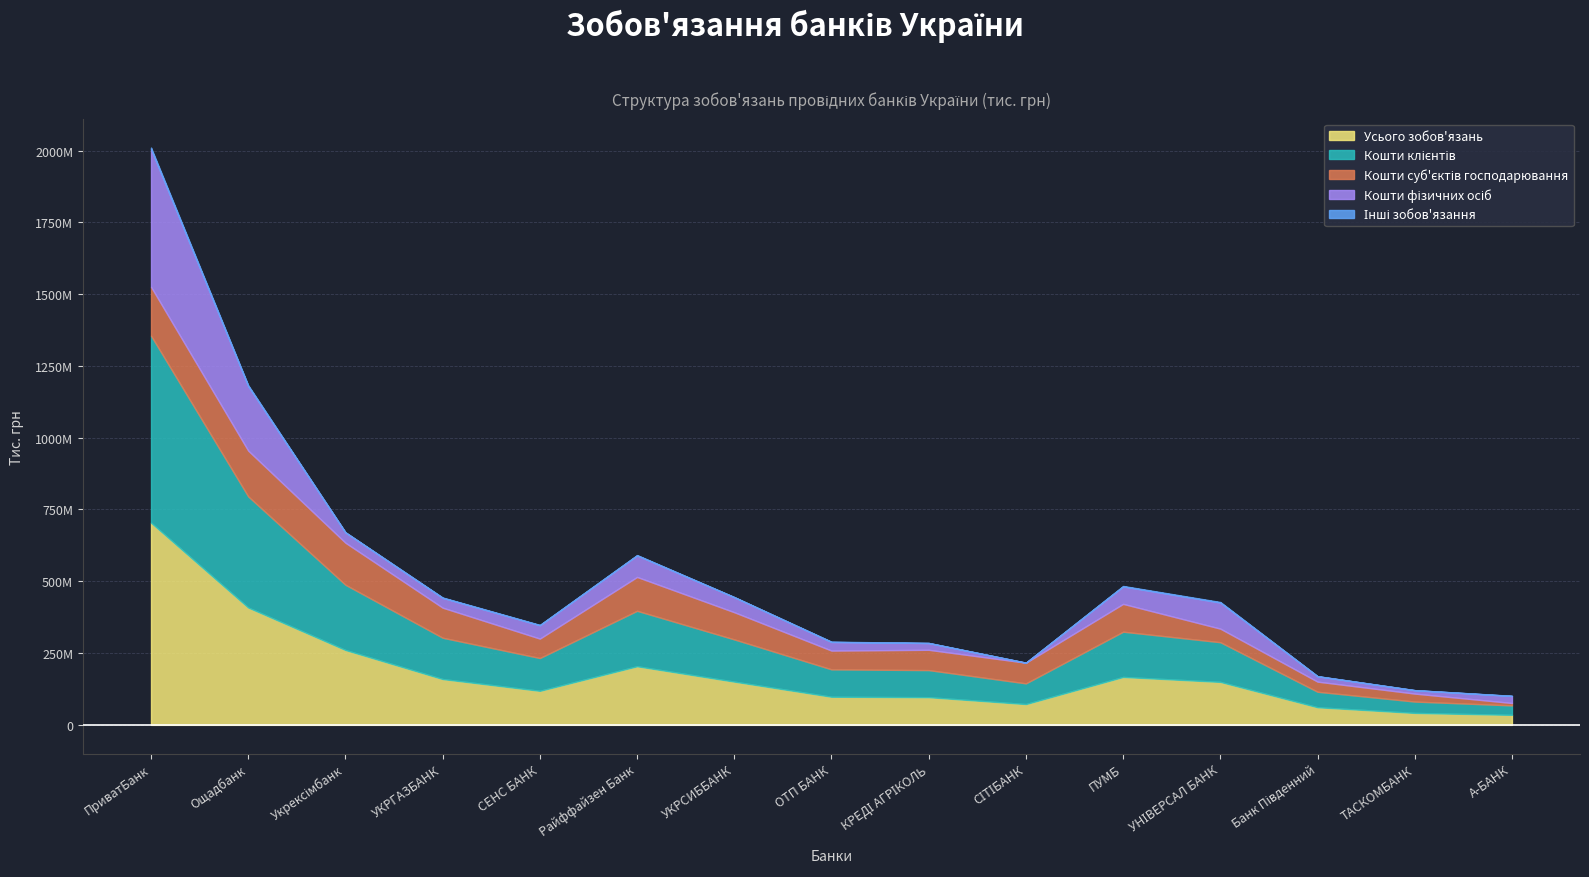

At which label is Інші зобов'язання closest to 2528457?

Ощадбанк